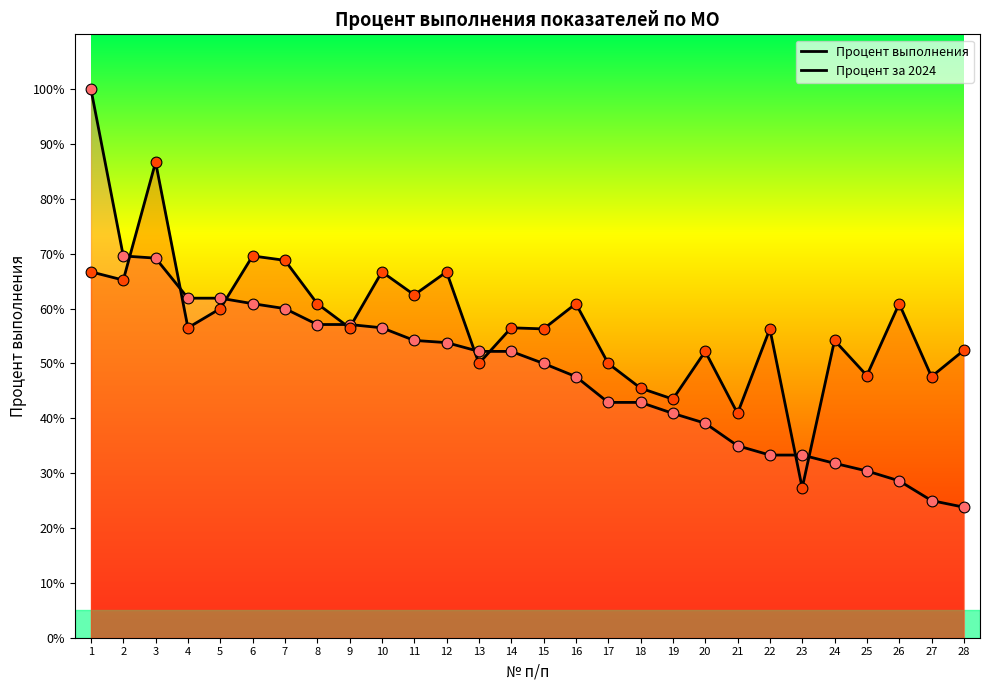

At which category is the sum across all series the highest?

1